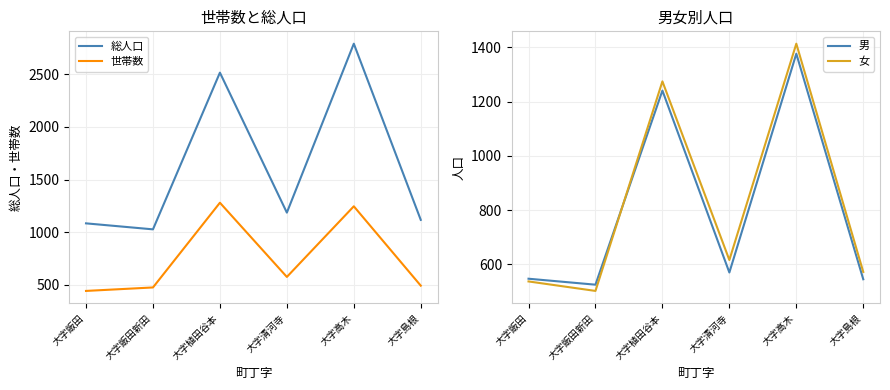

Where is the first local minimum for 世帯数?

大字清河寺